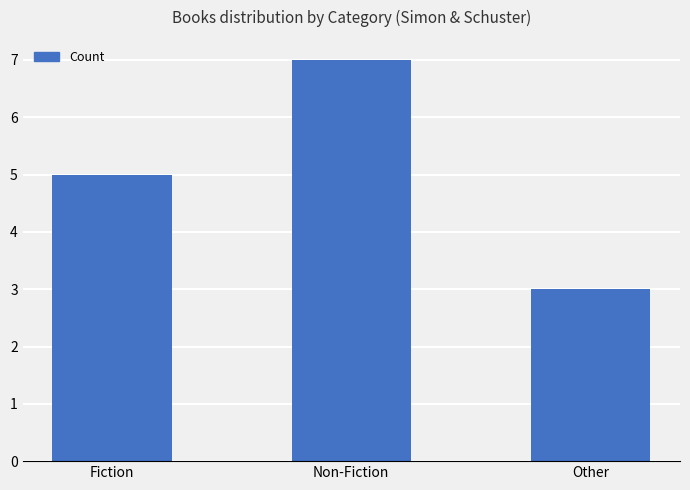

What is the change in value from Non-Fiction to Other?

-4